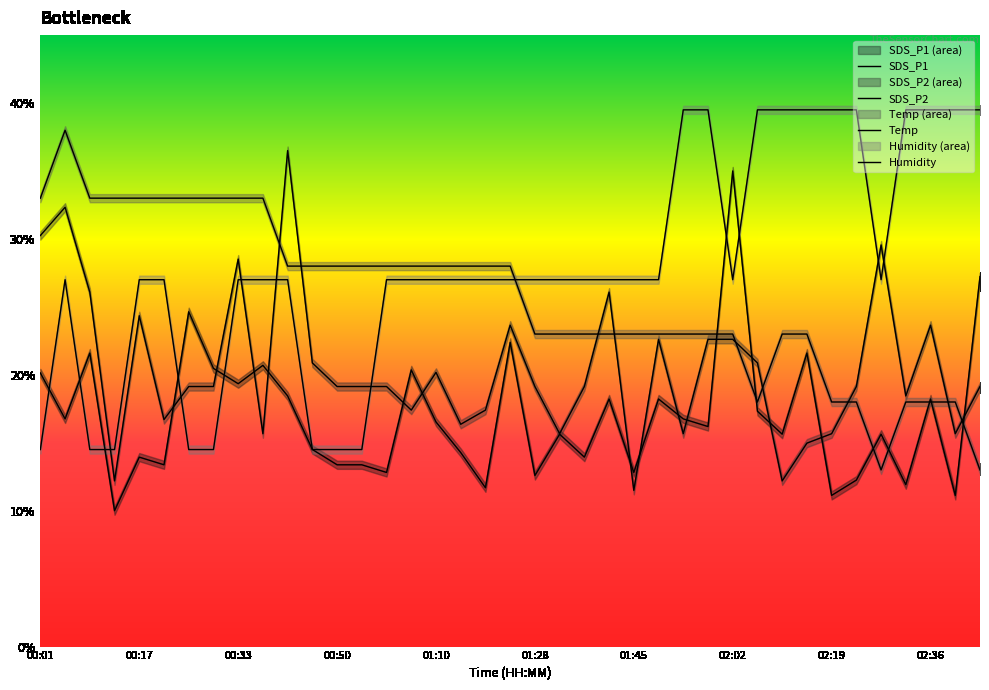

Reading left to right, list all the values displayed in this chart.

SDS_P1: 00:01=20.1	00:05=16.8	00:09=21.6	00:13=10.0	00:17=13.9	00:21=13.4	00:25=24.6	00:29=20.5	00:33=19.3	00:37=20.7	00:41=18.4	00:46=14.5	00:50=13.4	00:54=13.4	01:02=12.8	01:06=20.4	01:10=16.5	01:15=14.3	01:19=11.7	01:24=22.4	01:28=12.6	01:32=15.6	01:36=13.9	01:41=18.2	01:45=12.8	01:50=18.2	01:54=16.8	01:58=16.2	02:02=35.0	02:07=17.3	02:11=15.6	02:15=21.6	02:19=11.1	02:24=12.3	02:28=15.6	02:32=11.9	02:36=18.2	02:40=11.1	02:44=27.2
SDS_P2: 00:01=30.2	00:05=32.3	00:09=26.1	00:13=12.2	00:17=24.3	00:21=16.7	00:25=19.1	00:29=19.1	00:33=28.5	00:37=15.7	00:41=36.5	00:46=20.9	00:50=19.1	00:54=19.1	01:02=19.1	01:06=17.4	01:10=20.2	01:15=16.4	01:19=17.4	01:24=23.7	01:28=19.1	01:32=15.7	01:36=19.1	01:41=26.1	01:45=11.5	01:50=22.6	01:54=15.7	01:58=22.6	02:02=22.6	02:07=20.9	02:11=12.2	02:15=15.0	02:19=15.7	02:24=19.1	02:28=29.6	02:32=18.4	02:36=23.7	02:40=15.7	02:44=19.1
Temp: 00:01=33.0	00:05=38.0	00:09=33.0	00:13=33.0	00:17=33.0	00:21=33.0	00:25=33.0	00:29=33.0	00:33=33.0	00:37=33.0	00:41=28.0	00:46=28.0	00:50=28.0	00:54=28.0	01:02=28.0	01:06=28.0	01:10=28.0	01:15=28.0	01:19=28.0	01:24=28.0	01:28=23.0	01:32=23.0	01:36=23.0	01:41=23.0	01:45=23.0	01:50=23.0	01:54=23.0	01:58=23.0	02:02=23.0	02:07=18.0	02:11=23.0	02:15=23.0	02:19=18.0	02:24=18.0	02:28=13.0	02:32=18.0	02:36=18.0	02:40=18.0	02:44=13.0
Humidity: 00:01=14.5	00:05=27.0	00:09=14.5	00:13=14.5	00:17=27.0	00:21=27.0	00:25=14.5	00:29=14.5	00:33=27.0	00:37=27.0	00:41=27.0	00:46=14.5	00:50=14.5	00:54=14.5	01:02=27.0	01:06=27.0	01:10=27.0	01:15=27.0	01:19=27.0	01:24=27.0	01:28=27.0	01:32=27.0	01:36=27.0	01:41=27.0	01:45=27.0	01:50=27.0	01:54=39.5	01:58=39.5	02:02=27.0	02:07=39.5	02:11=39.5	02:15=39.5	02:19=39.5	02:24=39.5	02:28=27.0	02:32=39.5	02:36=39.5	02:40=39.5	02:44=39.5